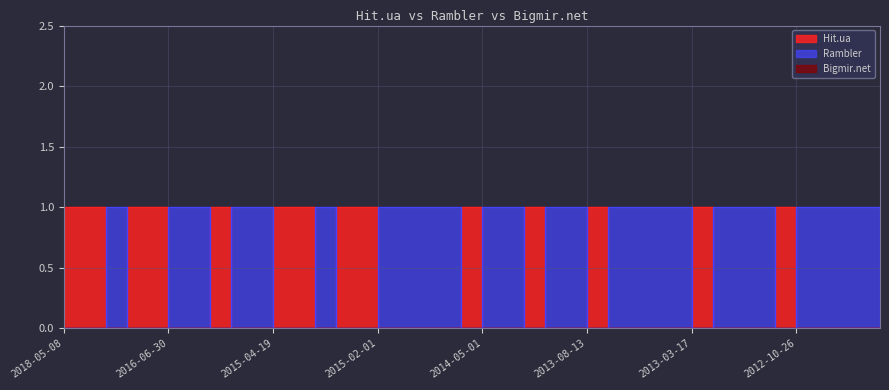

Rank the categories by Rambler value from highest to lowest.

2017-06-16, 2016-06-30, 2015-10-20, 2015-06-04, 2015-04-21, 2015-04-09, 2015-02-01, 2014-12-23, 2014-11-27, 2014-10-26, 2014-05-01, 2014-04-29, 2014-02-02, 2013-12-09, 2013-08-02, 2013-07-23, 2013-04-30, 2013-03-27, 2013-01-07, 2012-12-28, 2012-12-17, 2012-10-26, 2012-10-20, 2012-10-05, 2012-09-30, 2012-08-09, 2018-05-08, 2018-01-27, 2016-12-12, 2016-12-01, 2015-09-08, 2015-04-19, 2015-04-12, 2015-03-30, 2015-03-19, 2014-06-09, 2014-02-05, 2013-08-13, 2013-03-17, 2012-11-27